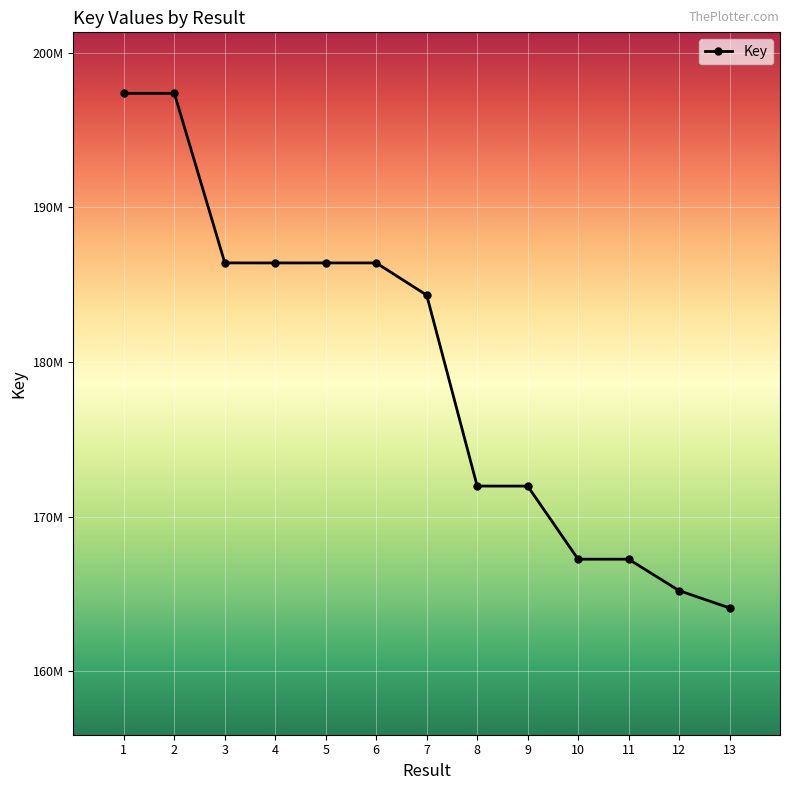

What is the change in value from 2 to 4?

-10974258